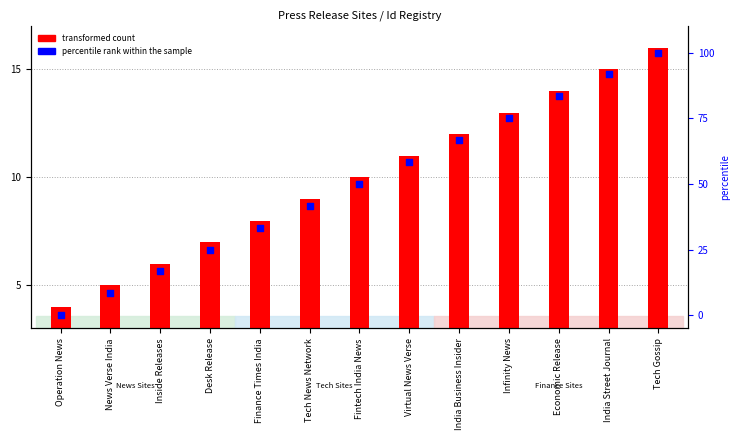

What is the total value across all series at Infinity News?

85.0